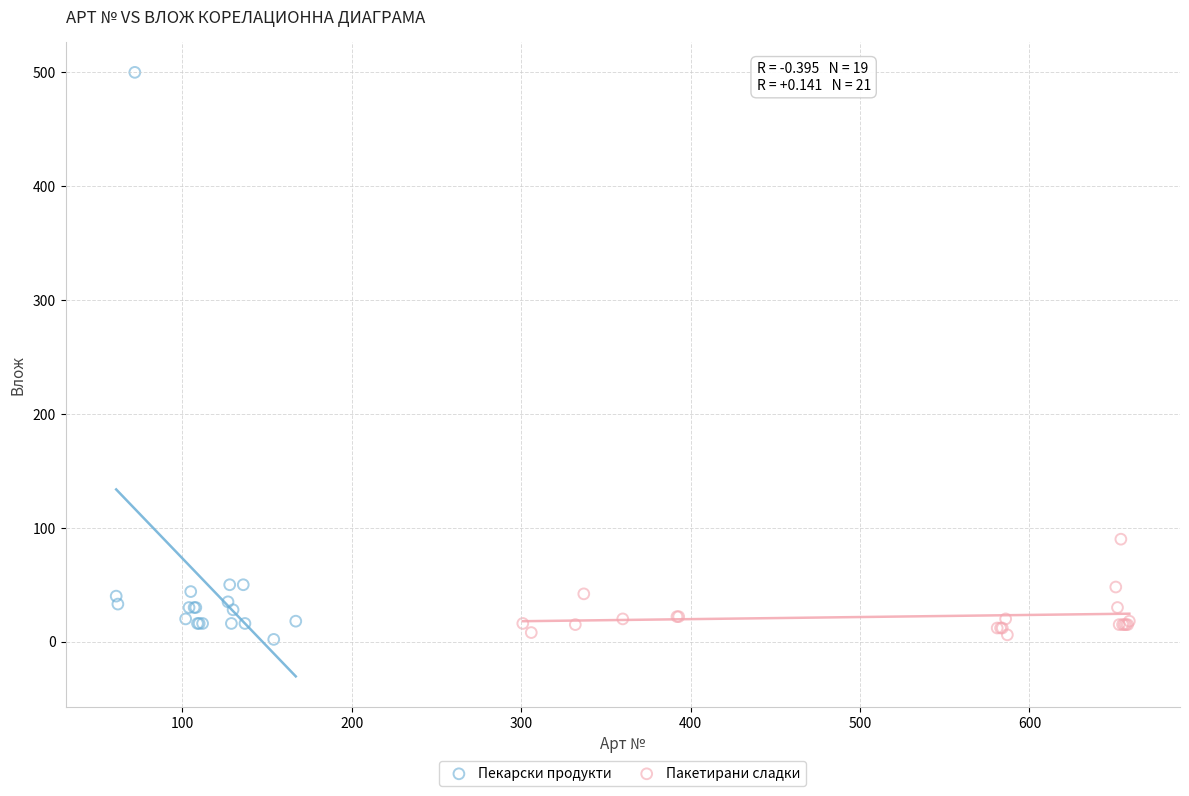

Which series reaches the maximum Y coordinate?

Пекарски продукти